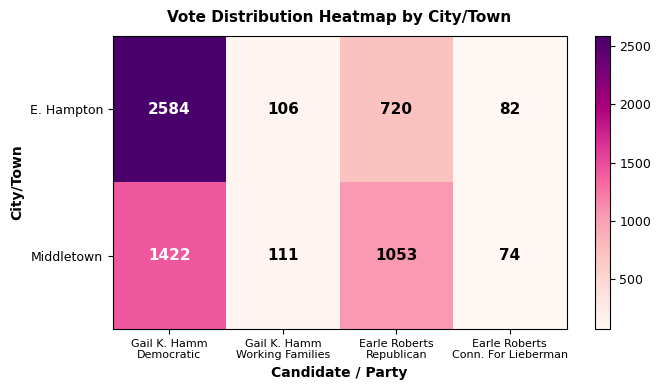

Which series changed the most between Gail K. Hamm
Working Families and Earle Roberts
Republican?

Middletown